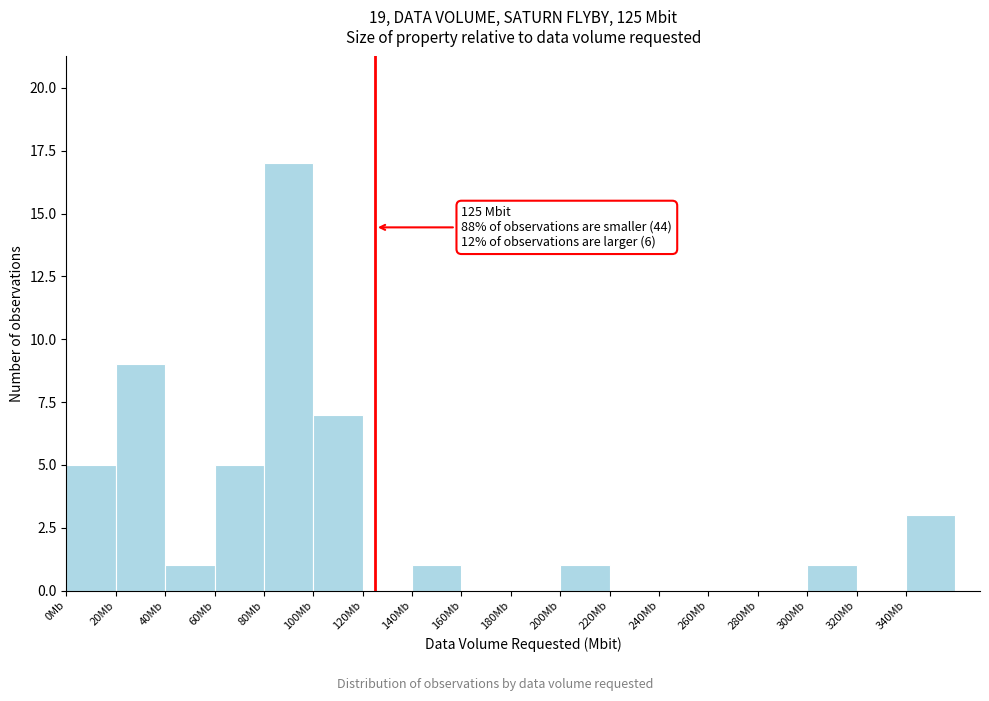

Over which range of the x-axis is the bar tallest?

80 to 100